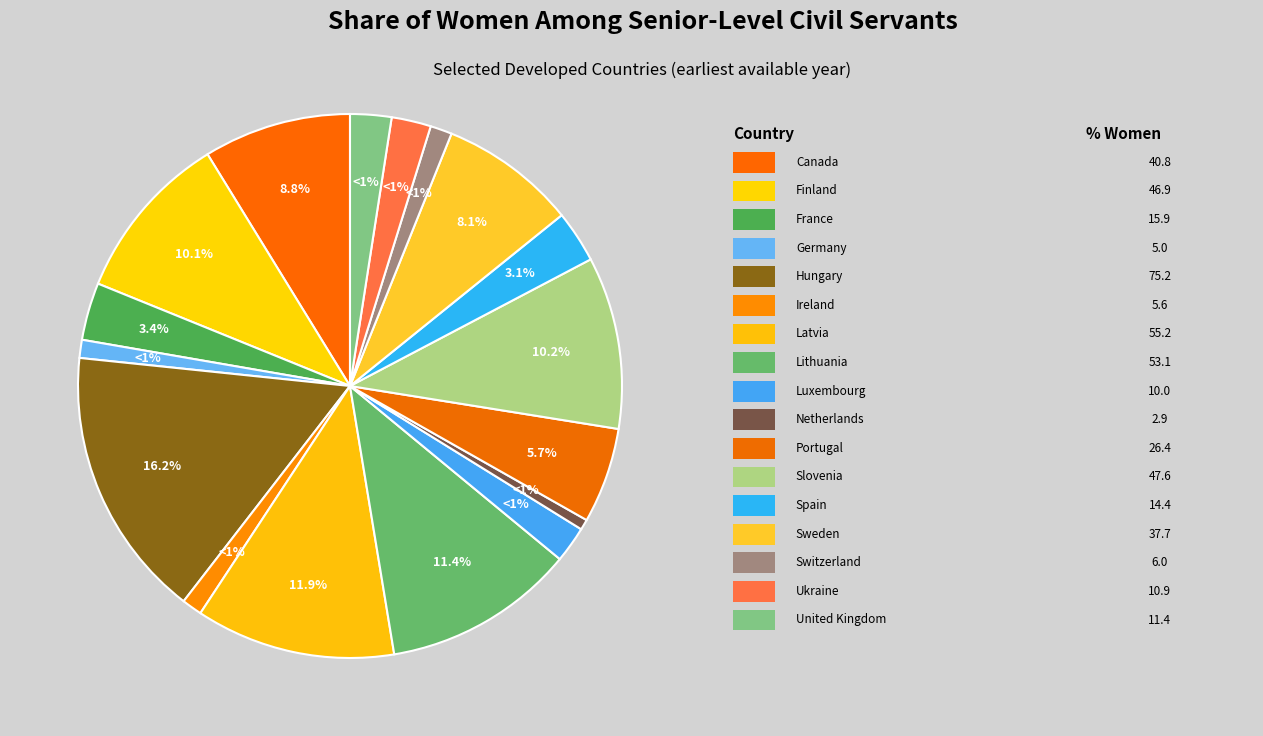

To the nearest percent, what is the difference between the largest and smallest slice percentages?

16%